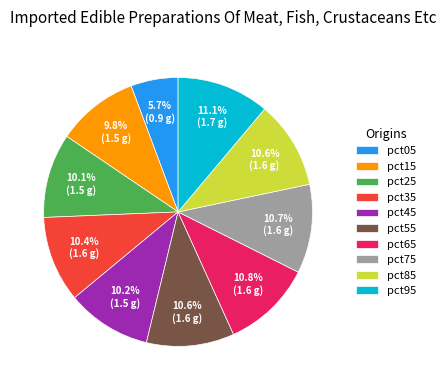

Which category has the smallest portion of the pie?

pct05